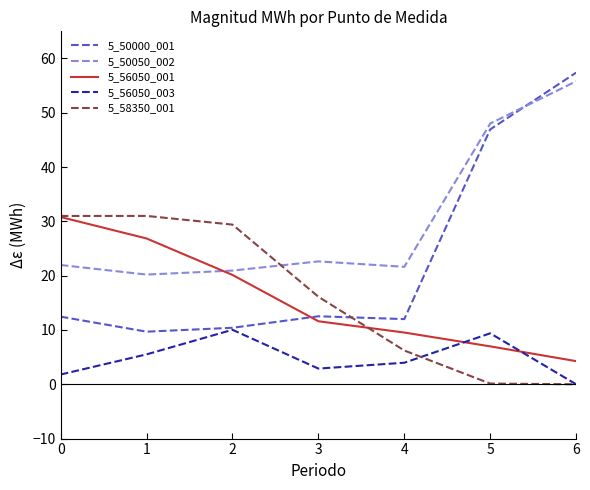

What is the maximum value shown in the chart?

57.4